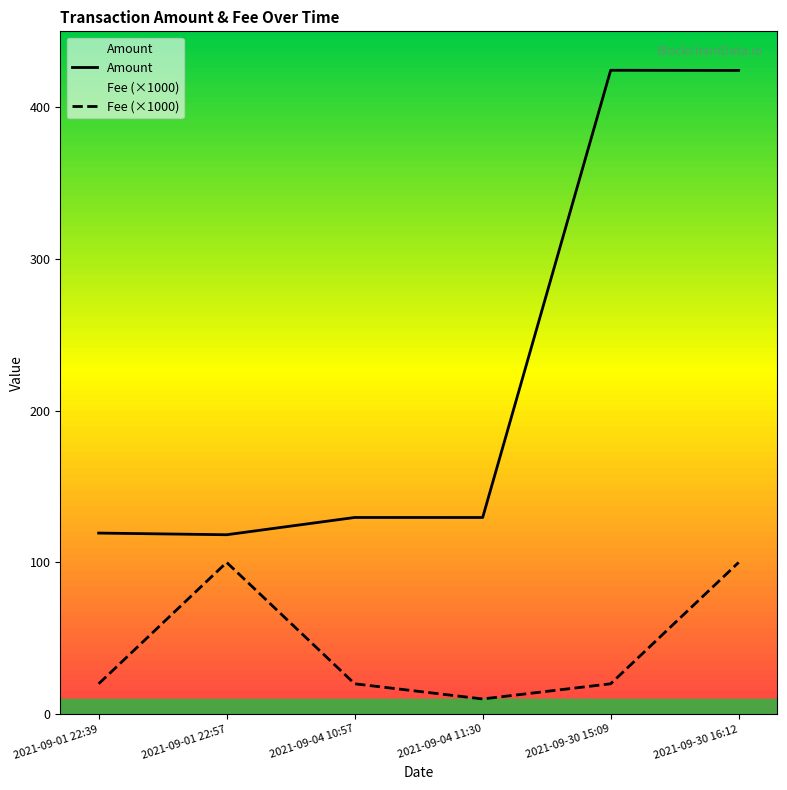

Which series has the largest total across all categories?

Amount